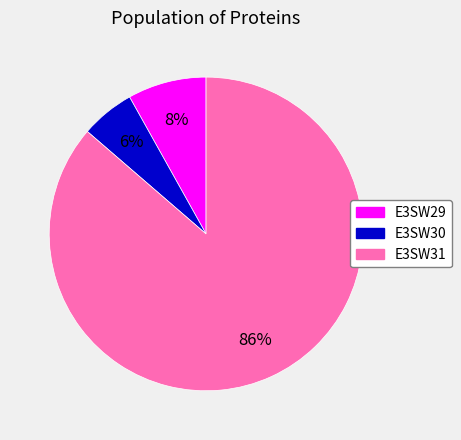

To the nearest percent, what portion does E3SW30 represent?

6%